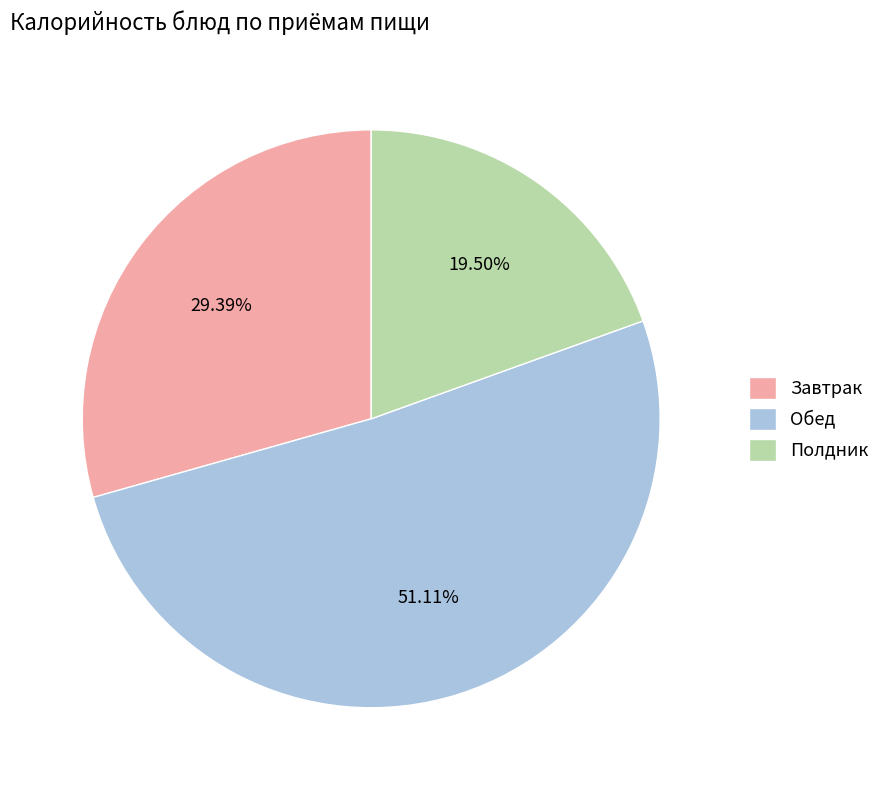

Does any single category account for the majority?

Yes